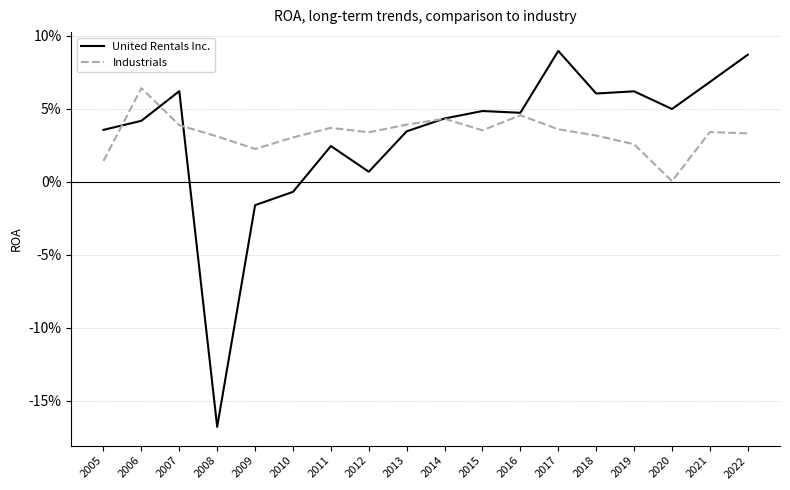

True or false: Industrials has more than 1 points higher than both neighbors.

True